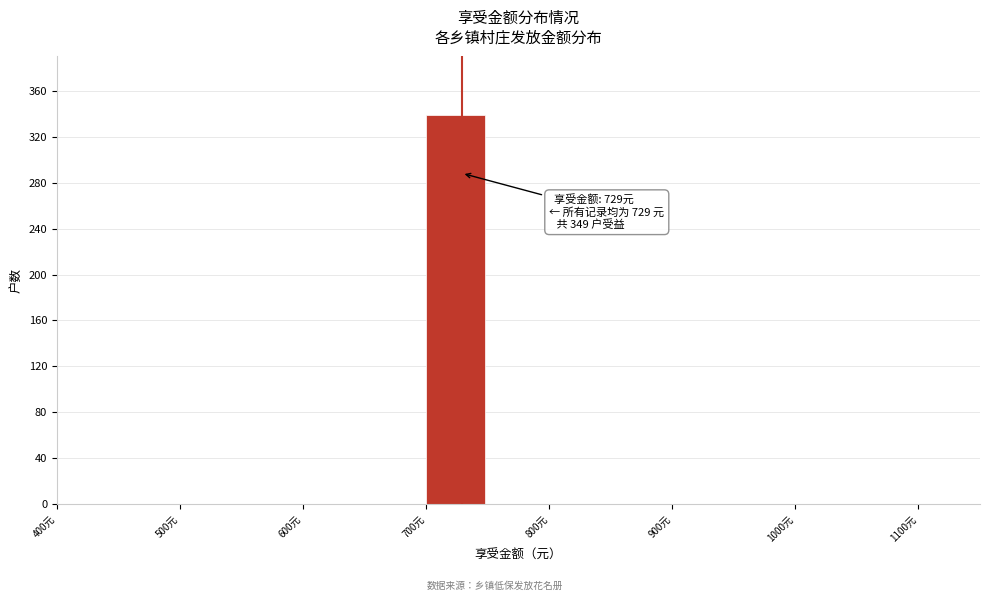

Which range on the x-axis has the tallest bar?

700 to 750